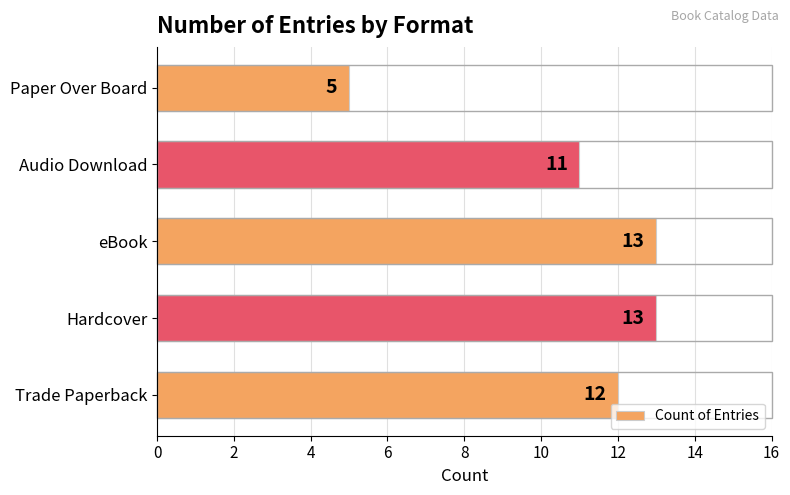

Reading bottom to top, what are all the values shown in this chart?

Trade Paperback=12	Hardcover=13	eBook=13	Audio Download=11	Paper Over Board=5